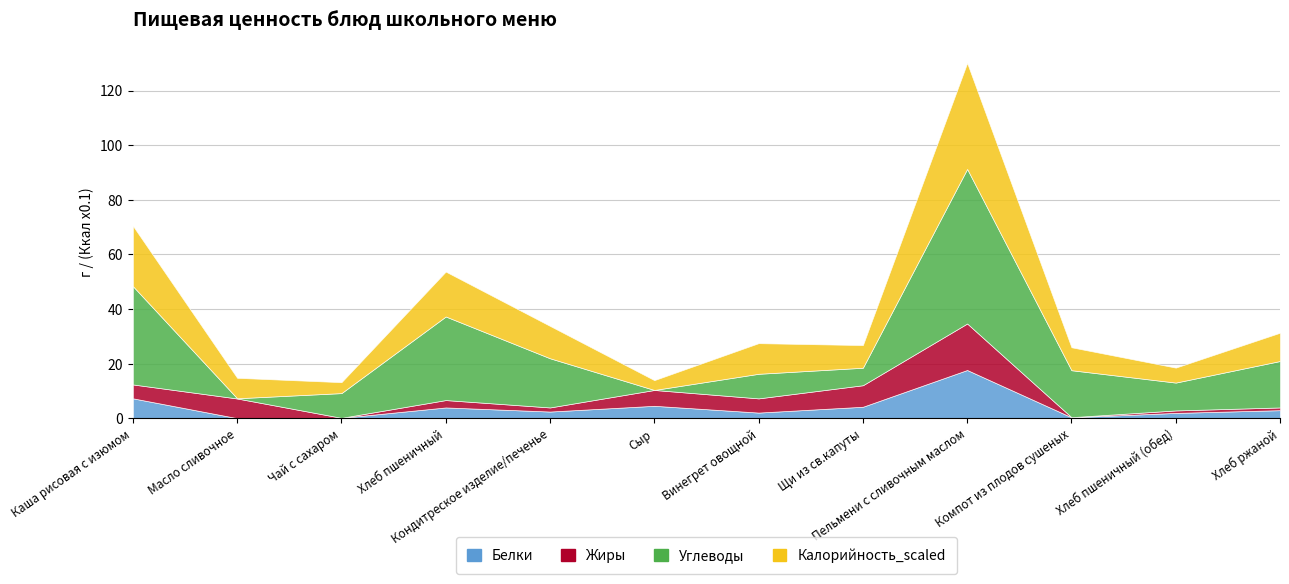

Reading left to right, what are all the values shown in this chart?

Белки: 7.3	0.1	0.2	4.0	2.5	4.6	2.1	4.2	17.7	0.4	2.0	3.0
Жиры: 5.1	7.2	0.0	2.7	1.5	5.8	5.2	7.9	17.0	0.0	0.9	1.0
Углеводы: 36.0	0.1	9.1	30.6	18.0	0.0	9.0	6.4	56.6	17.2	10.2	17.0
Калорийность_scaled: 22.1	7.5	4.0	16.4	11.8	3.6	11.2	8.3	38.8	8.4	5.5	10.4